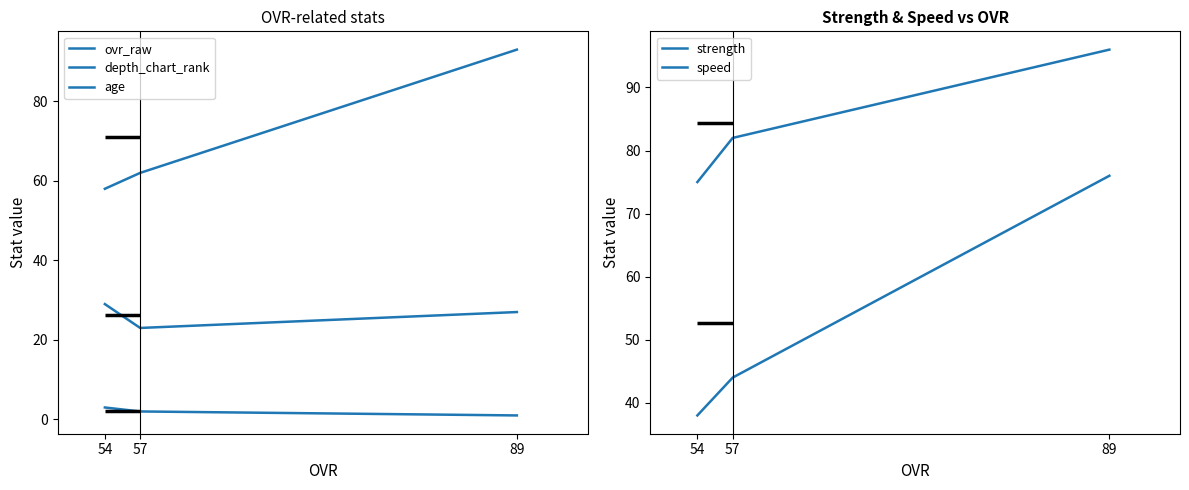

The value of speed at 57 is 63. True or false?

False